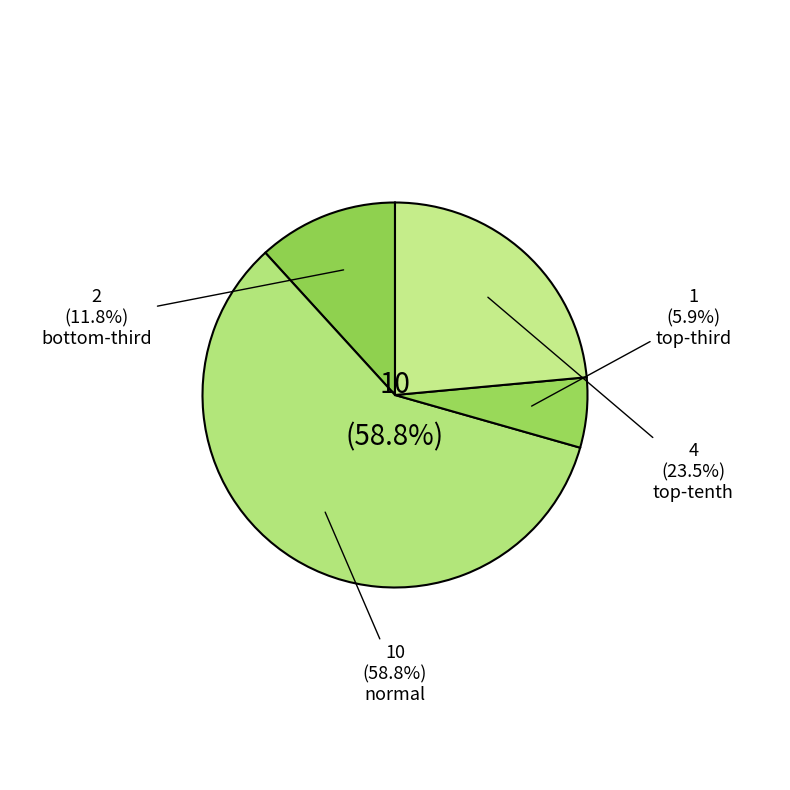

What is the smallest slice in the pie chart?

top-third